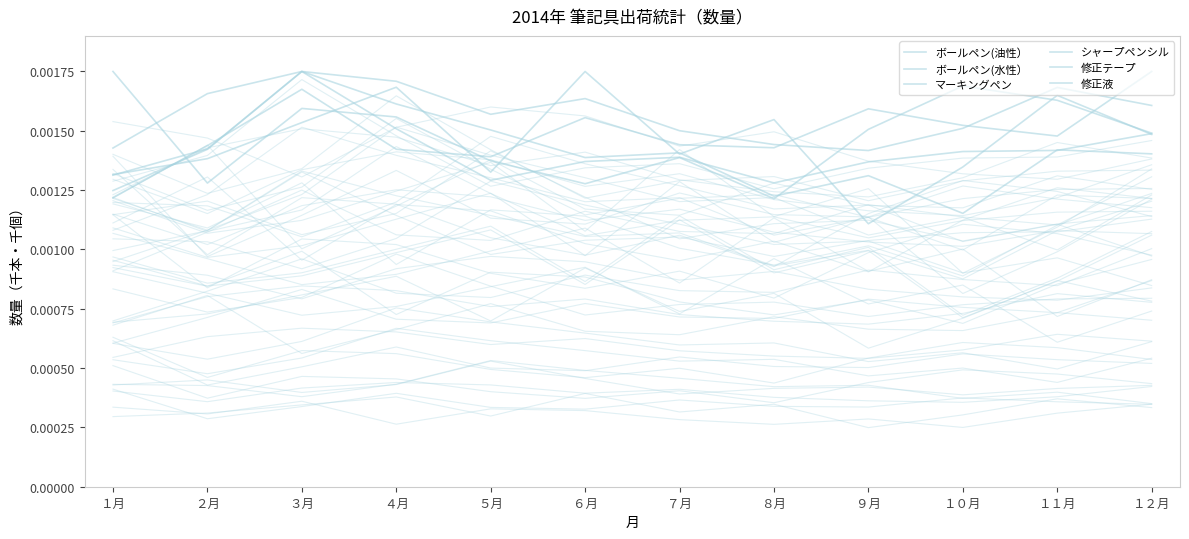

Count the number of categories in the chart.

12